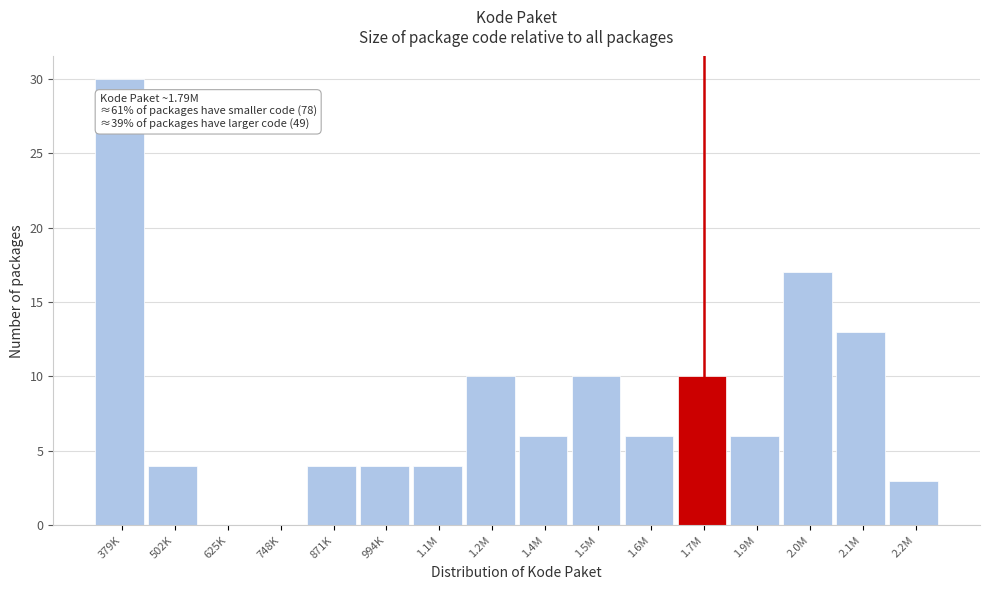

Reading left to right, extract all data points from this chart.

379K=30	502K=4	625K=0	748K=0	871K=4	994K=4	1.1M=4	1.2M=10	1.4M=6	1.5M=10	1.6M=6	1.7M=10	1.9M=6	2.0M=17	2.1M=13	2.2M=3